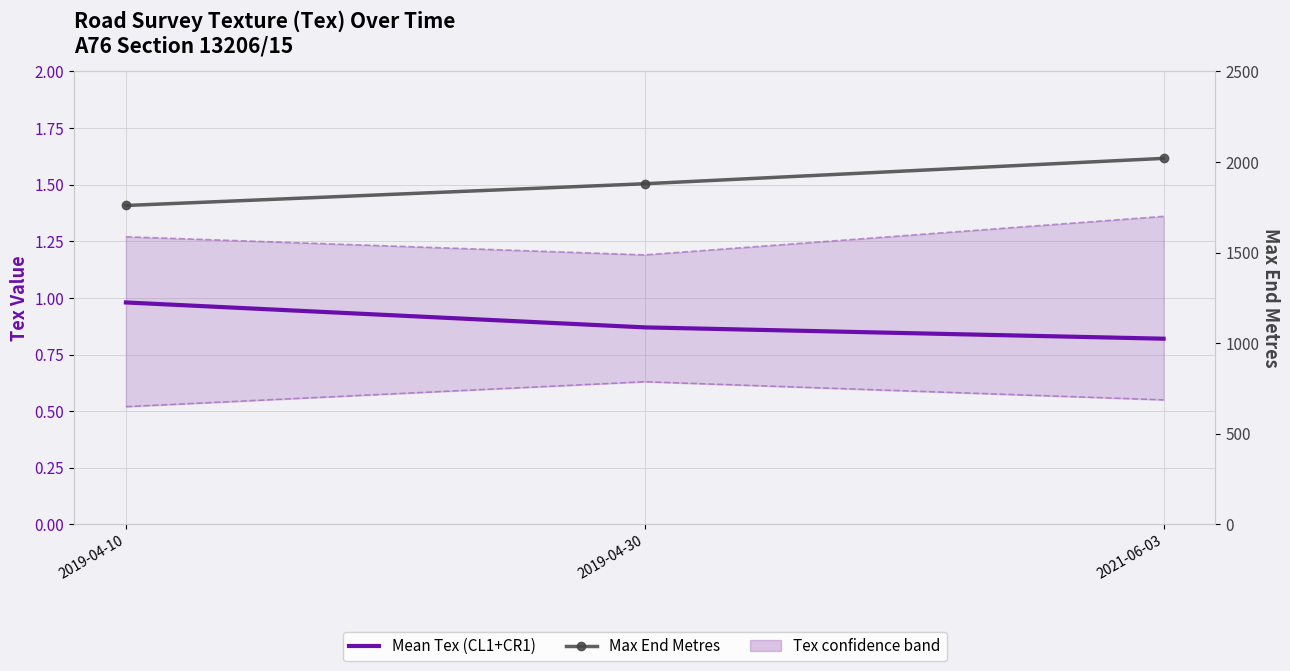

What is the label of the 3rd point from the right?

2019-04-10